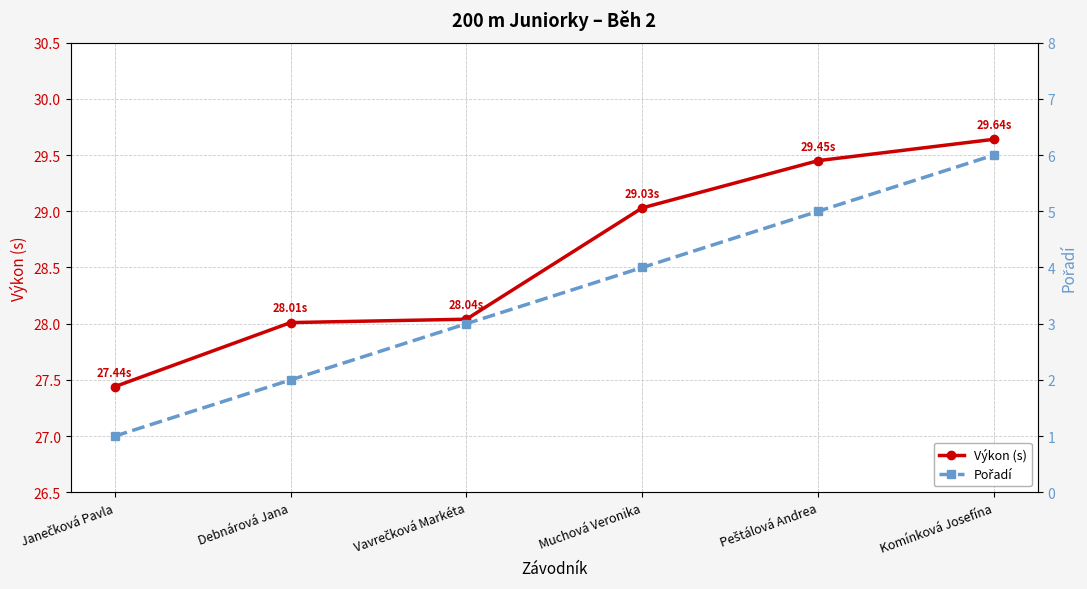

How many values in the Pořadí series exceed 4?

2